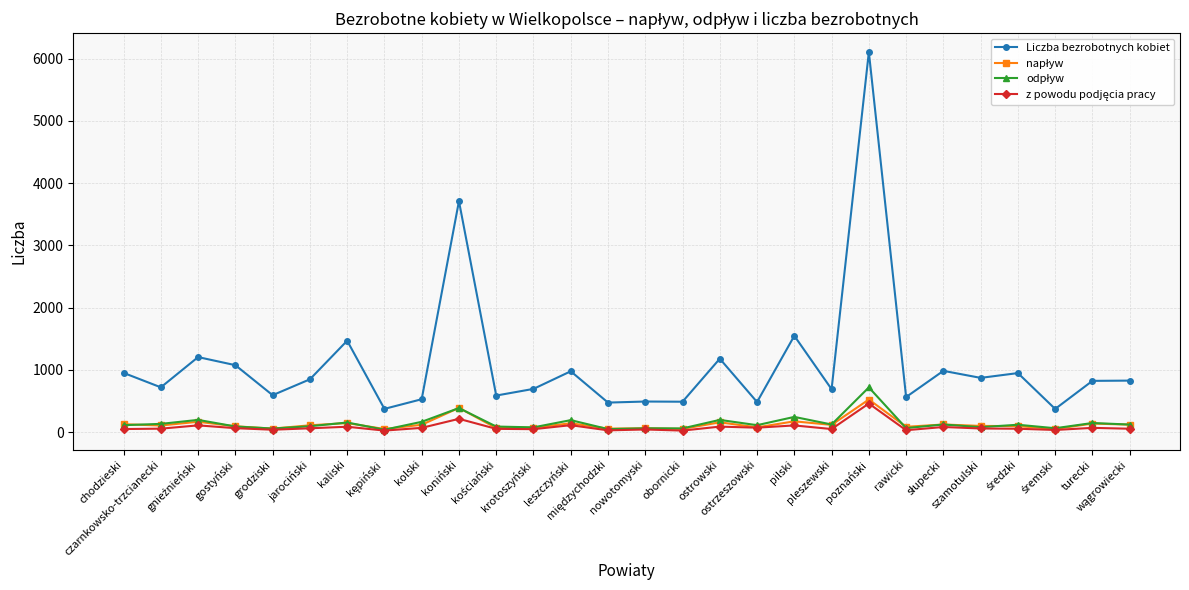

Which series has the widest spread of values?

Liczba bezrobotnych kobiet